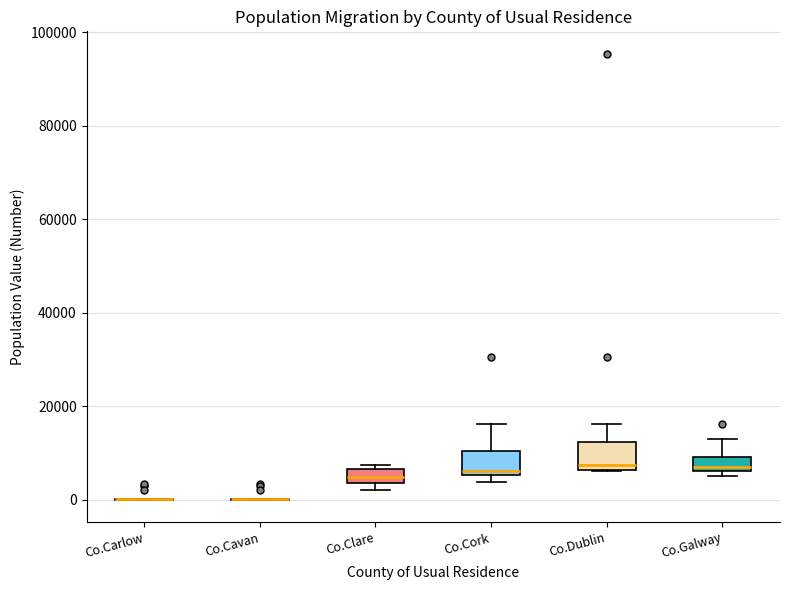

Where does the median line of the box for Co.Galway sit on the y-axis? The values are not printed on the chart, so give them approximately, as read against the axis.

8000